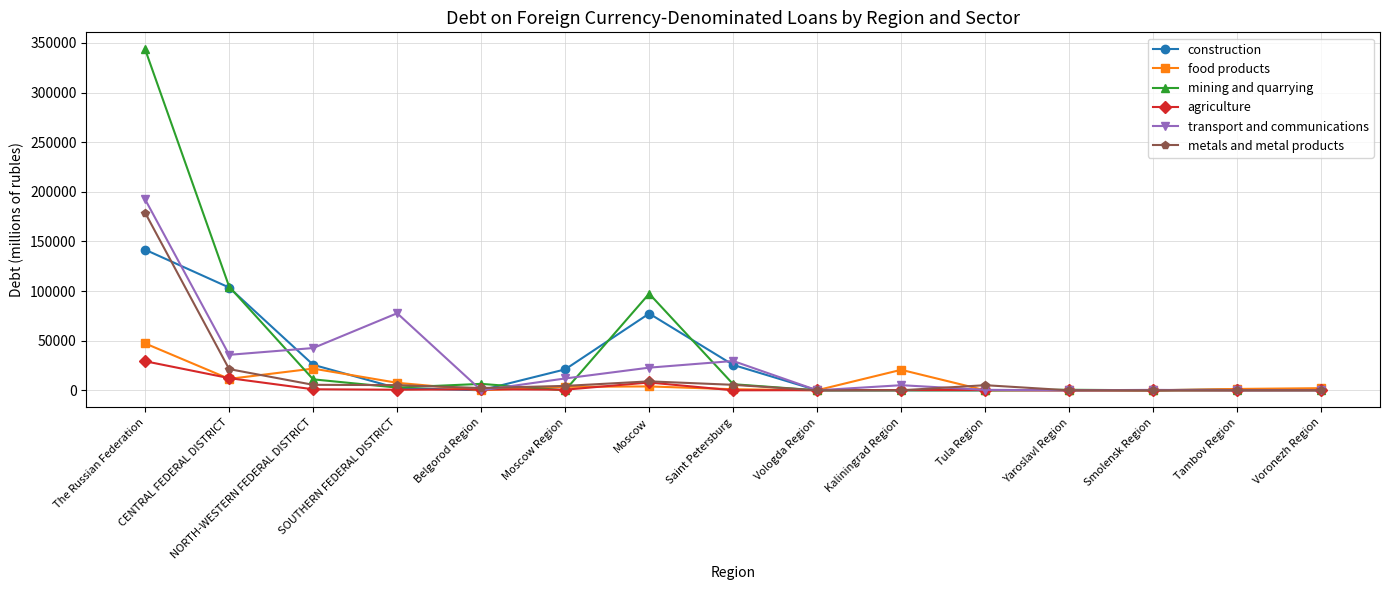

Between Saint Petersburg and Tula Region, which series saw the biggest shift?

transport and communications